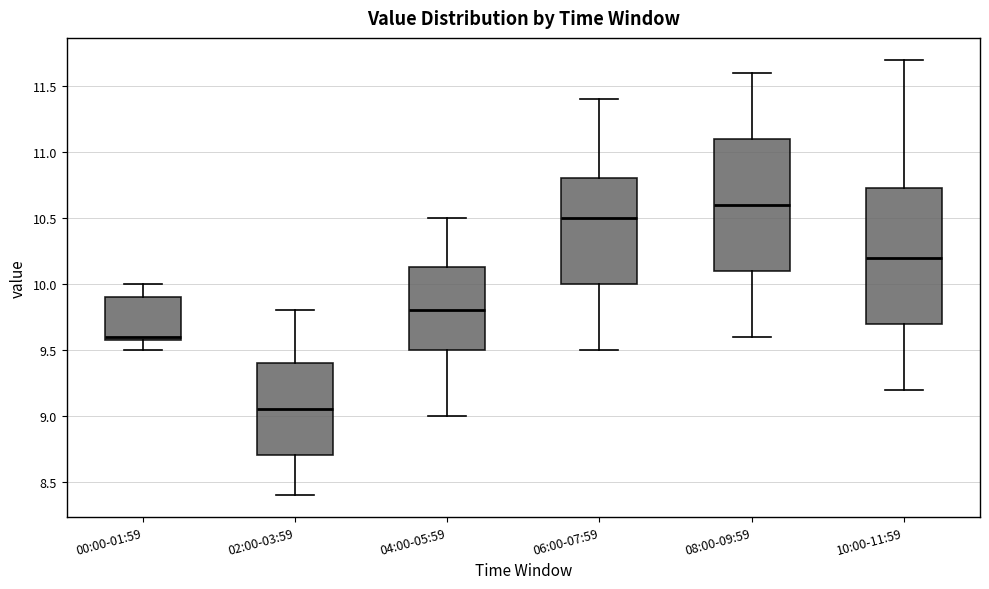

Reading left to right, read every box against the y-axis: the position of its median line, the range the box covers, and the ends of its whiskers. The values are not printed on the chart, so give them approximately, as read against the axis.

00:00-01:59: median 9.60 (just above the box's lower edge), box 9.60 to 9.90, whiskers 9.50 to 10.00
02:00-03:59: median 9.05, box 8.70 to 9.40, whiskers 8.40 to 9.80
04:00-05:59: median 9.80, box 9.50 to 10.15, whiskers 9.00 to 10.50
06:00-07:59: median 10.50, box 10.00 to 10.80, whiskers 9.50 to 11.40
08:00-09:59: median 10.60, box 10.10 to 11.10, whiskers 9.60 to 11.60
10:00-11:59: median 10.20, box 9.70 to 10.75, whiskers 9.20 to 11.70